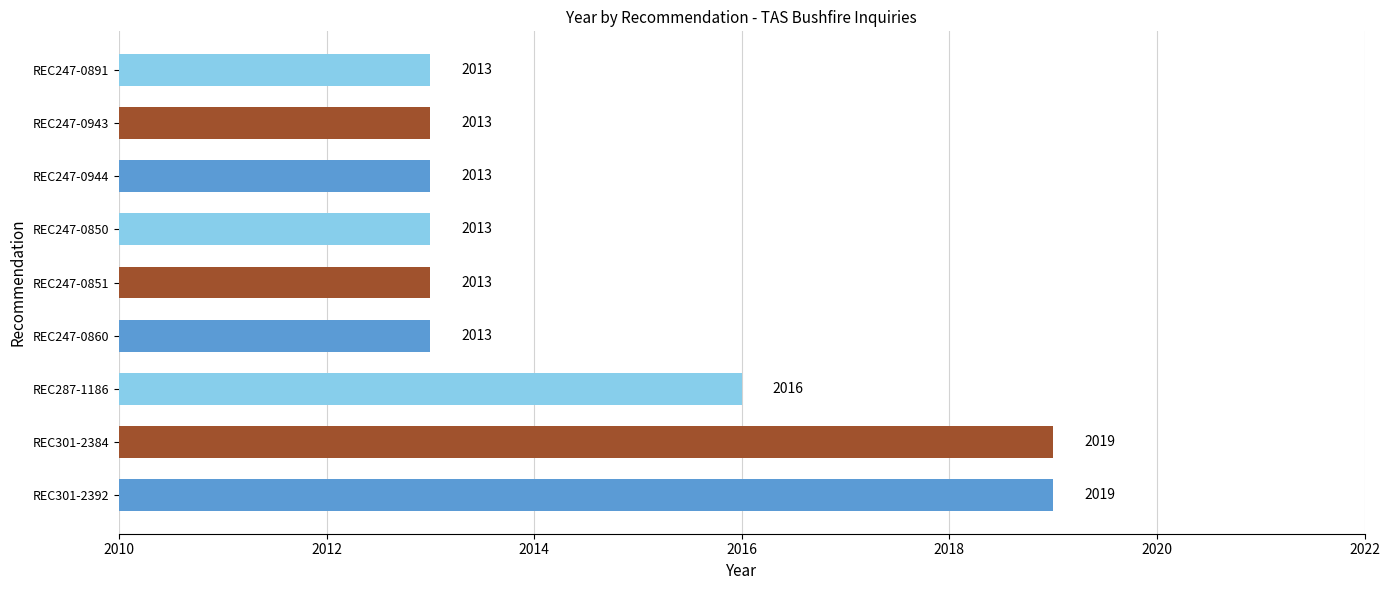

True or false: the data shows 949 at REC247-0860.

False